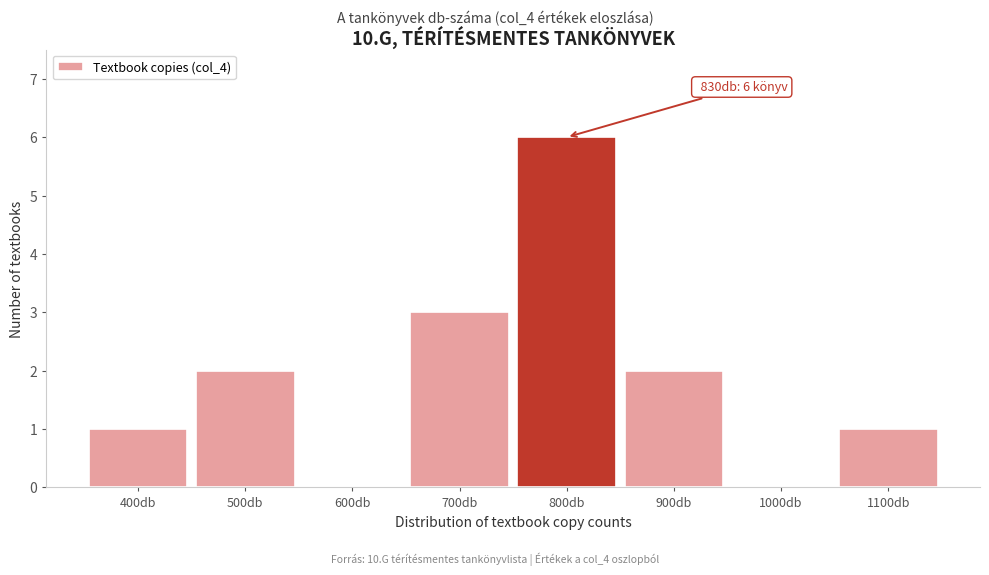

Reading left to right, transcribe all the data shown in this chart.

400db=1	500db=2	600db=0	700db=3	800db=6	900db=2	1000db=0	1100db=1